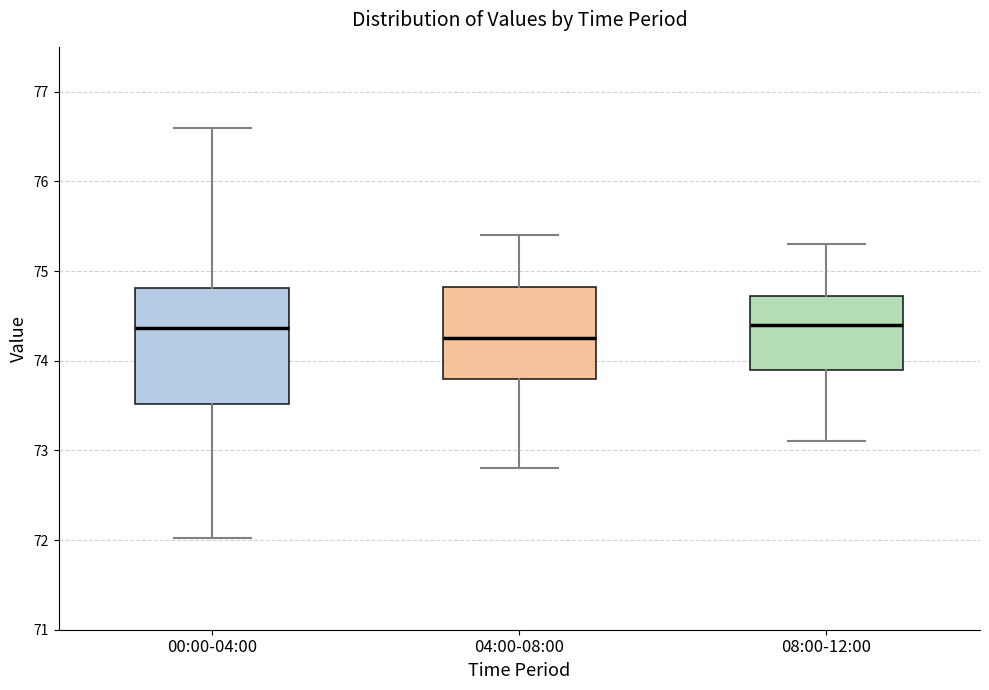

Which box has the lowest median line?

04:00-08:00